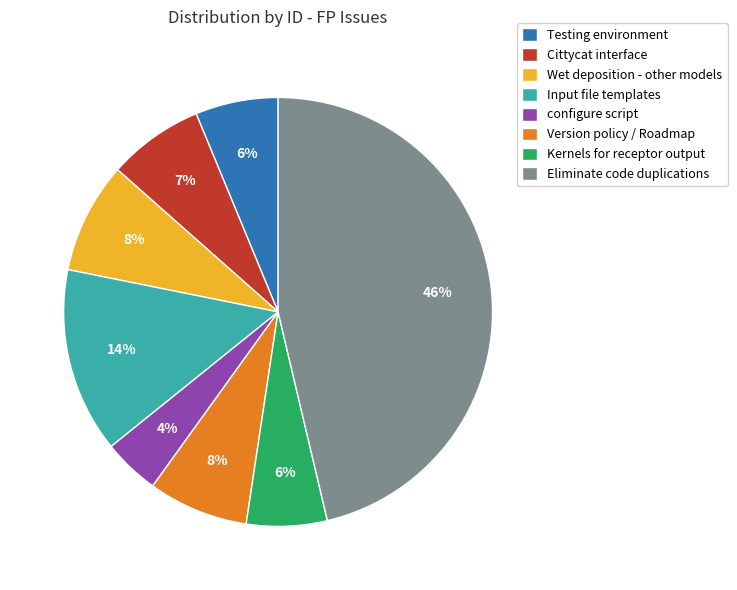

What is the largest slice in the pie chart?

Eliminate code duplications